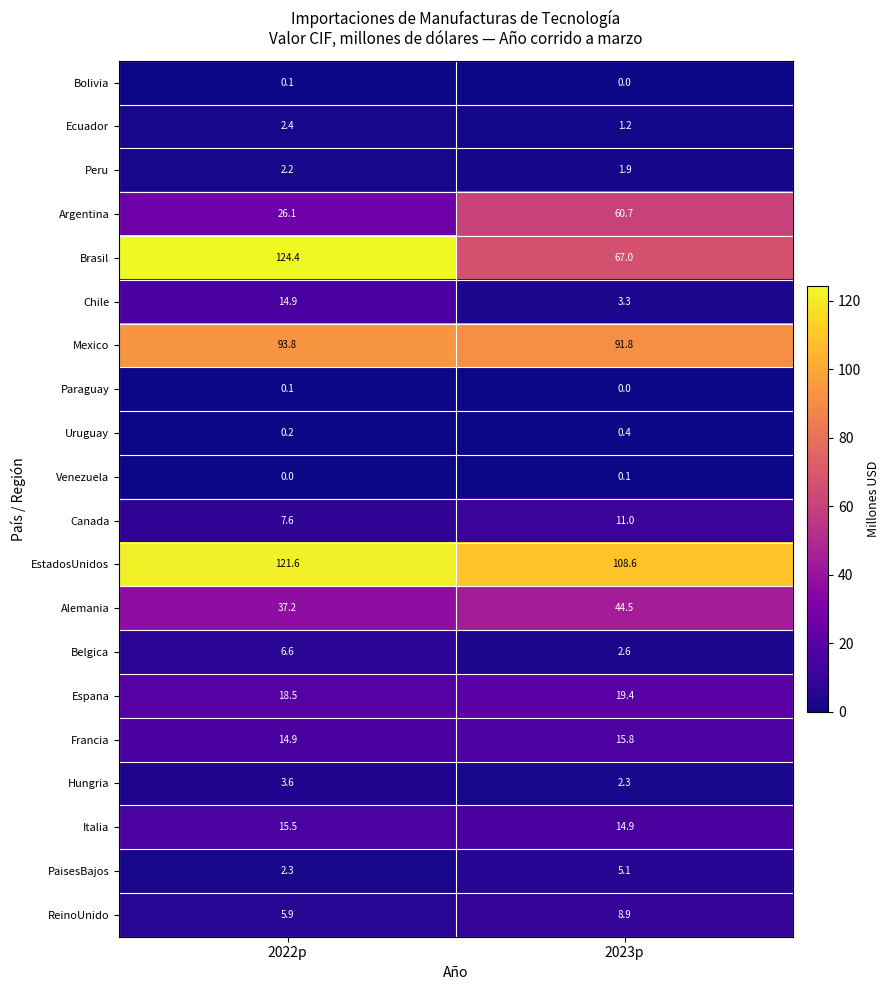

What is the greatest value displayed?

124.4